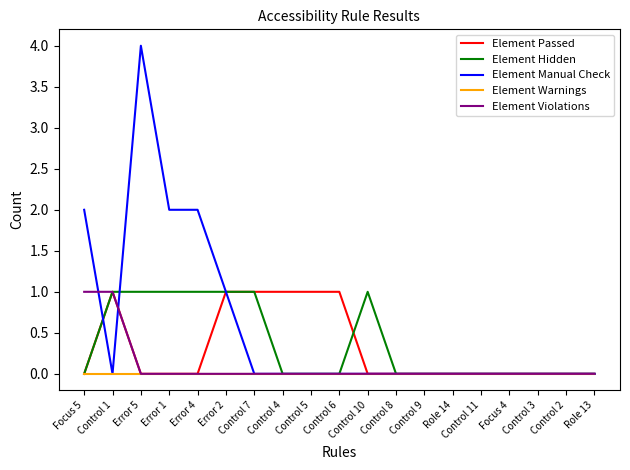

What is the maximum value shown in the chart?

4